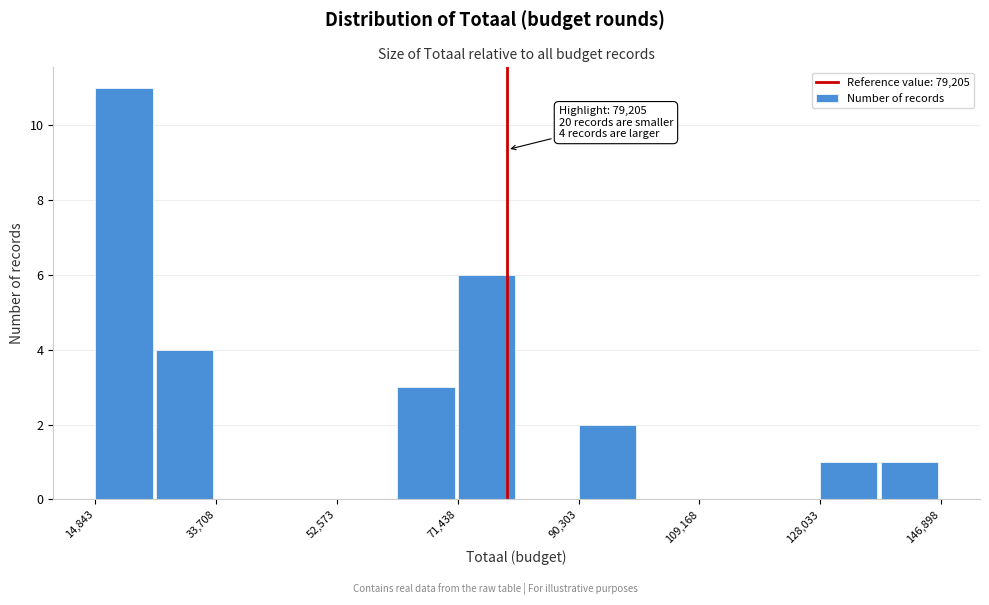

Which range on the x-axis has the tallest bar?

14000 to 24000